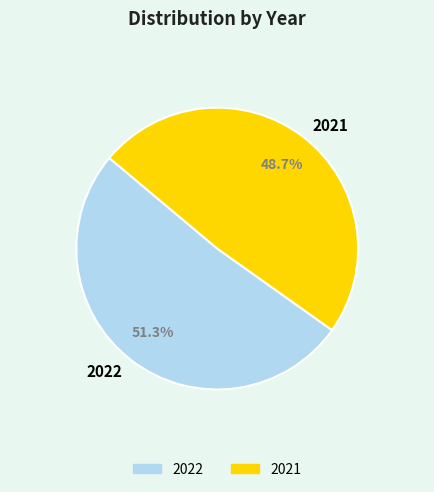

How many segments does this pie chart have?

2